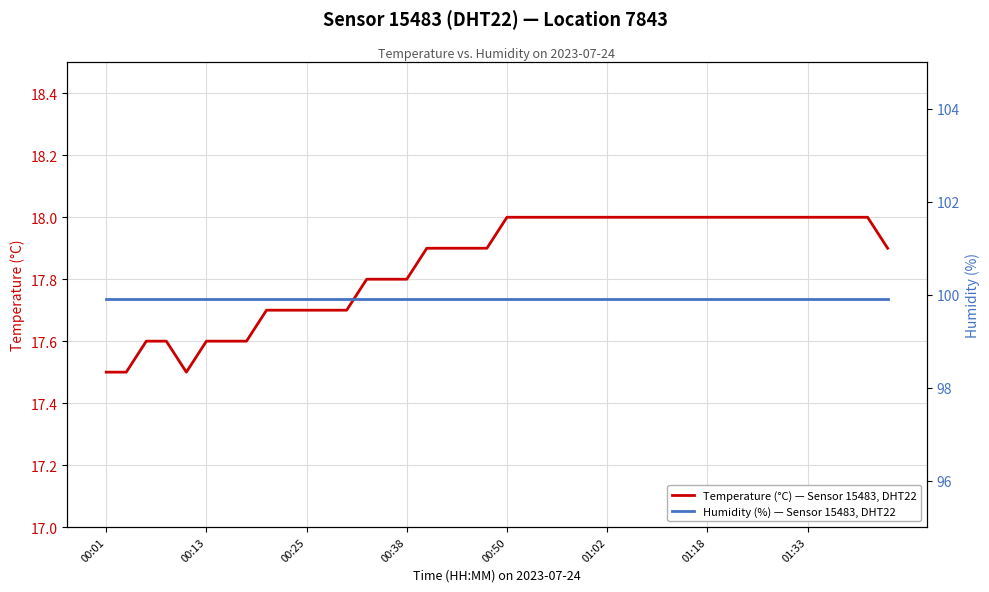

Reading right to left, what are all the values shown in this chart?

Temperature (°C) — Sensor 15483, DHT22: 17.9	18.0	18.0	18.0	18.0	18.0	18.0	18.0	18.0	18.0	18.0	18.0	18.0	18.0	18.0	18.0	18.0	18.0	18.0	18.0	17.9	17.9	17.9	17.9	17.8	17.8	17.8	17.7	17.7	17.7	17.7	17.7	17.6	17.6	17.6	17.5	17.6	17.6	17.5	17.5
Humidity (%) — Sensor 15483, DHT22: 99.9	99.9	99.9	99.9	99.9	99.9	99.9	99.9	99.9	99.9	99.9	99.9	99.9	99.9	99.9	99.9	99.9	99.9	99.9	99.9	99.9	99.9	99.9	99.9	99.9	99.9	99.9	99.9	99.9	99.9	99.9	99.9	99.9	99.9	99.9	99.9	99.9	99.9	99.9	99.9